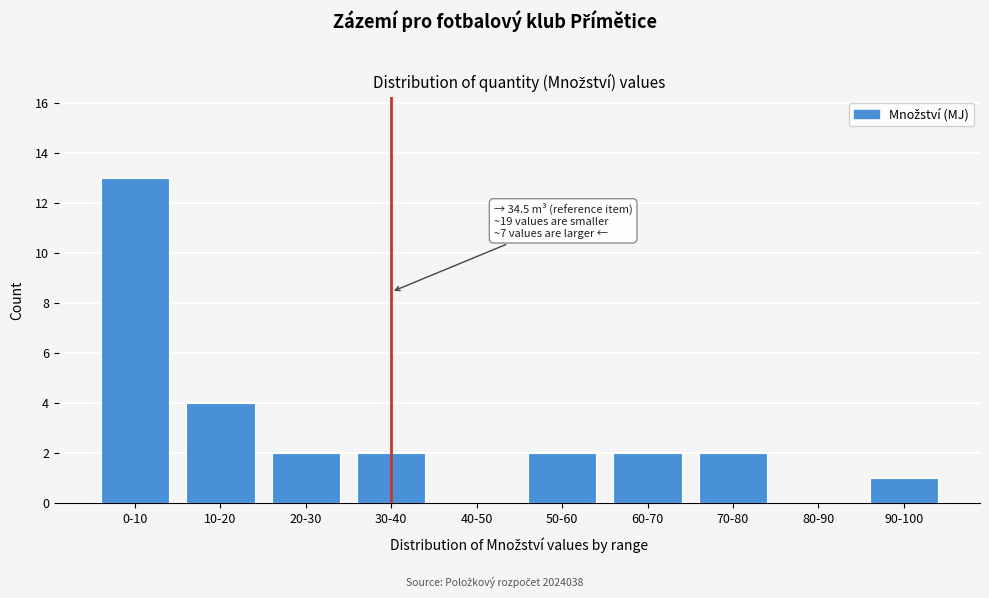

Reading right to left, what are all the values shown in this chart?

90-100=1	80-90=0	70-80=2	60-70=2	50-60=2	40-50=0	30-40=2	20-30=2	10-20=4	0-10=13